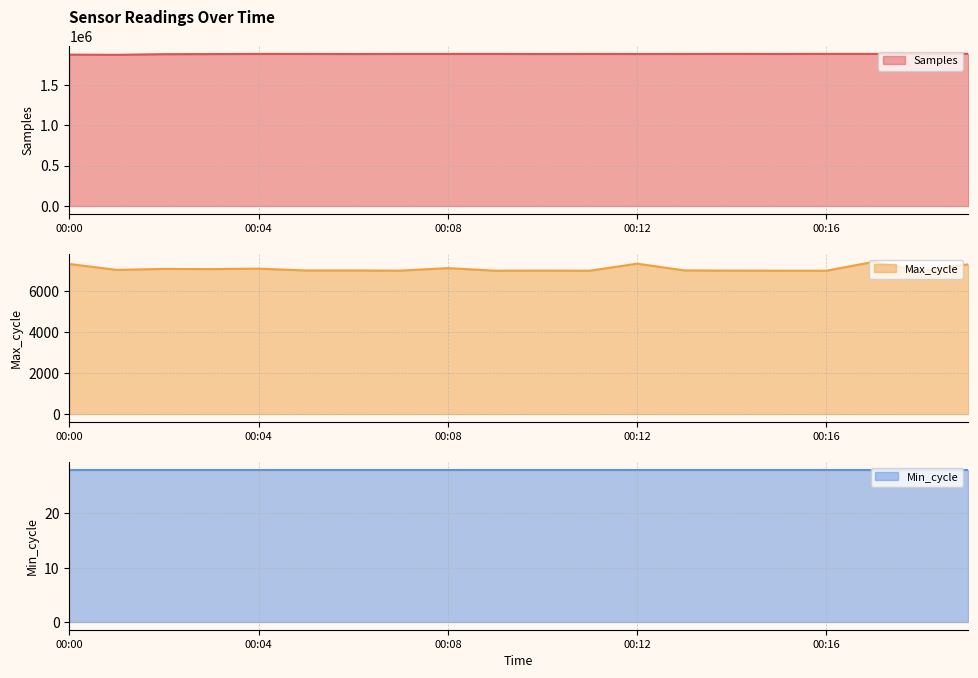

What is the highest value of the Samples series?

1885769